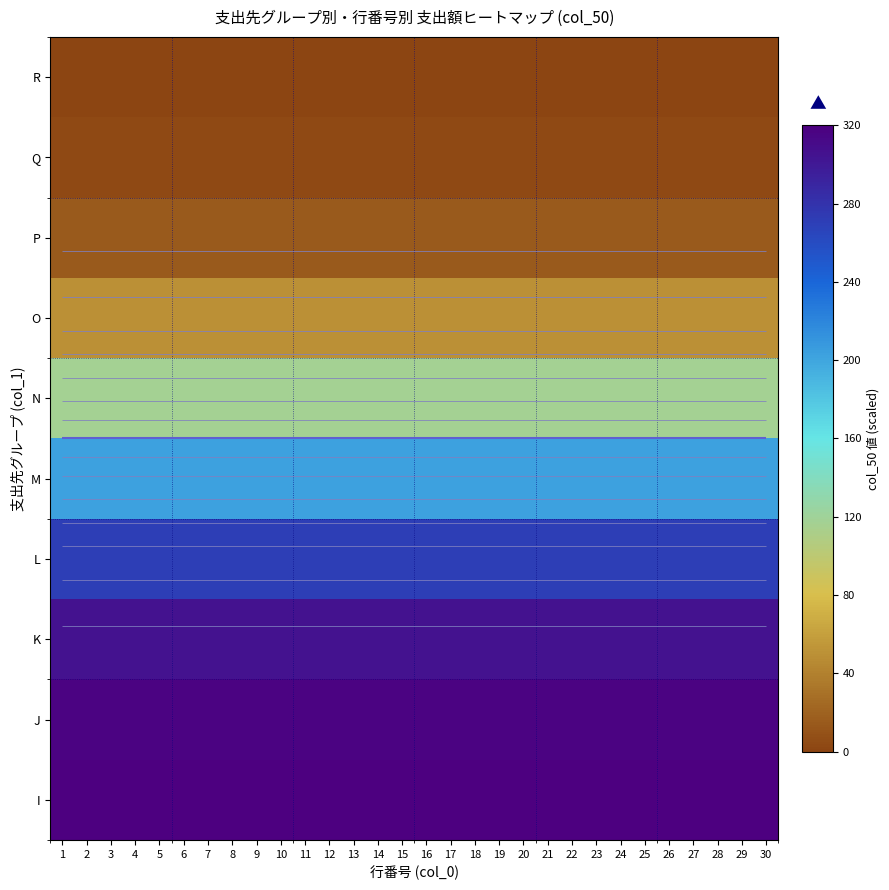

At which category is the sum across all series the highest?

1